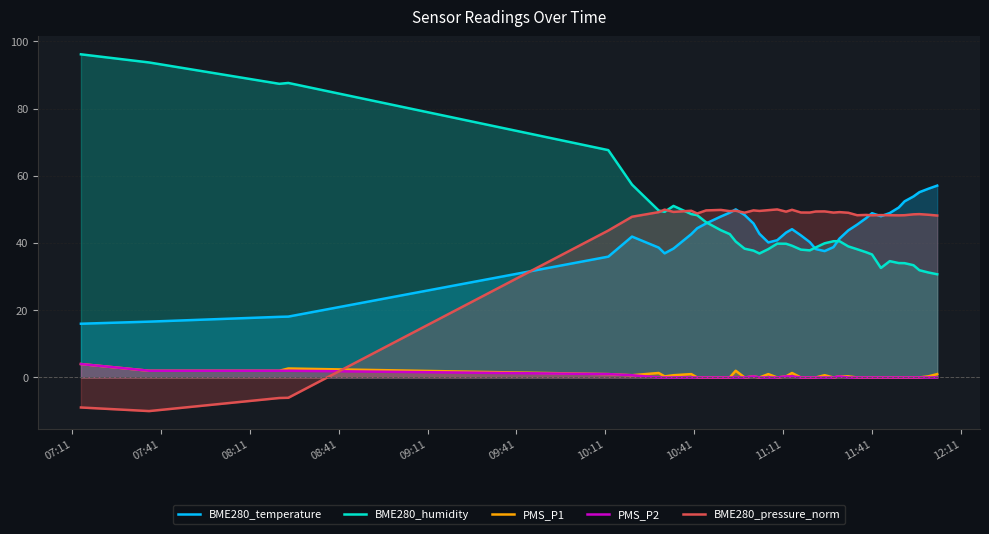

What is the difference between the maximum and minimum values in the PMS_P1 series?

4.0